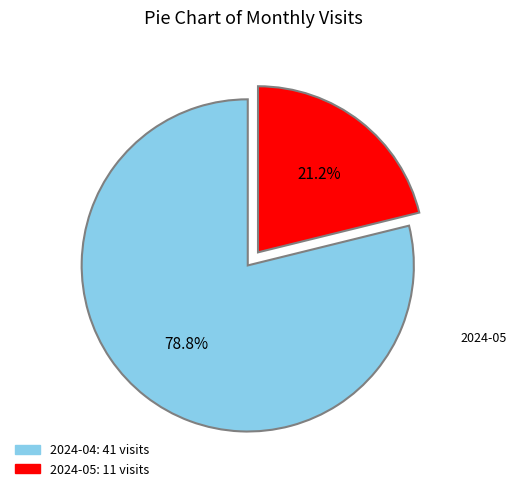

To the nearest percent, what is the difference between the 2024-04 and 2024-05 slice percentages?

58%